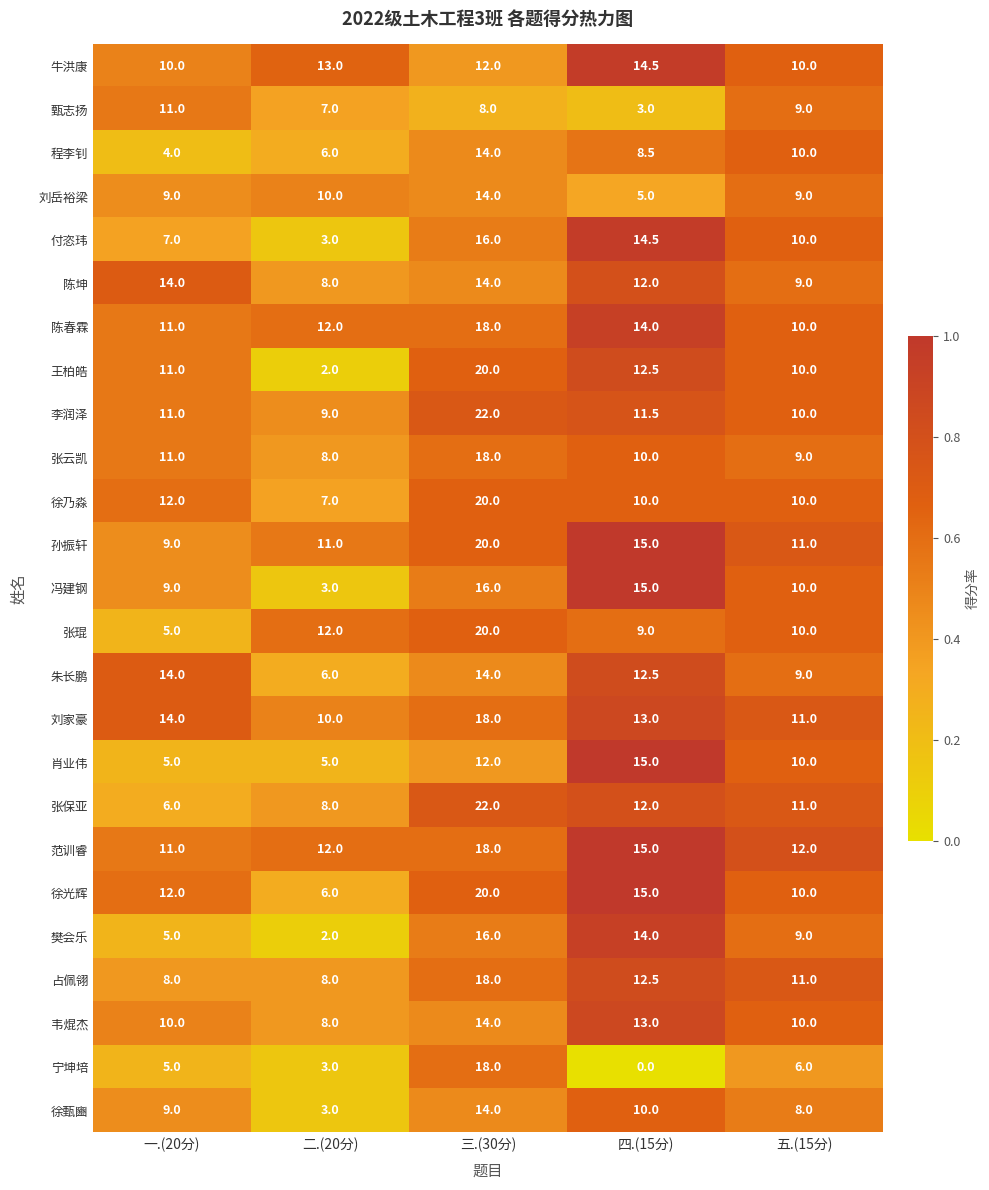

At which label is 肖业伟 closest to 10?

五.(15分)